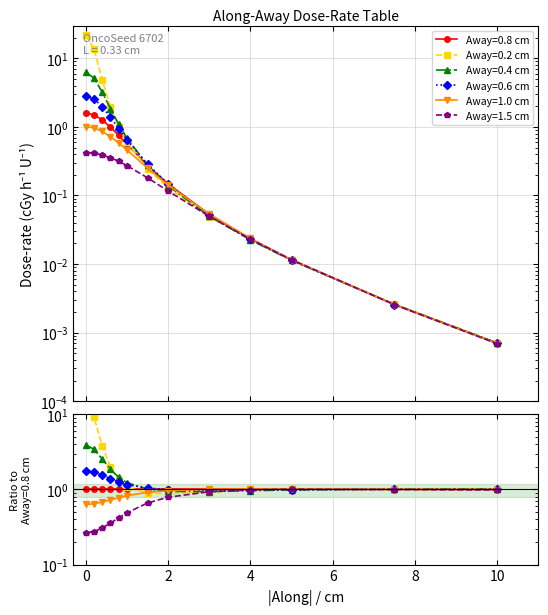

What is the greatest value displayed?

21.9